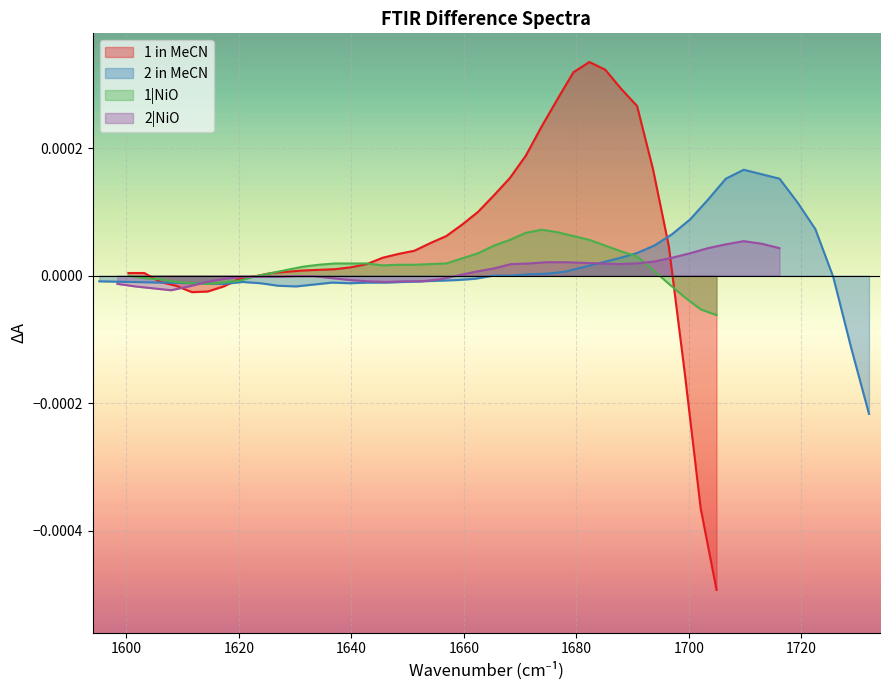

Which series has the largest range (max minus min)?

1 in MeCN